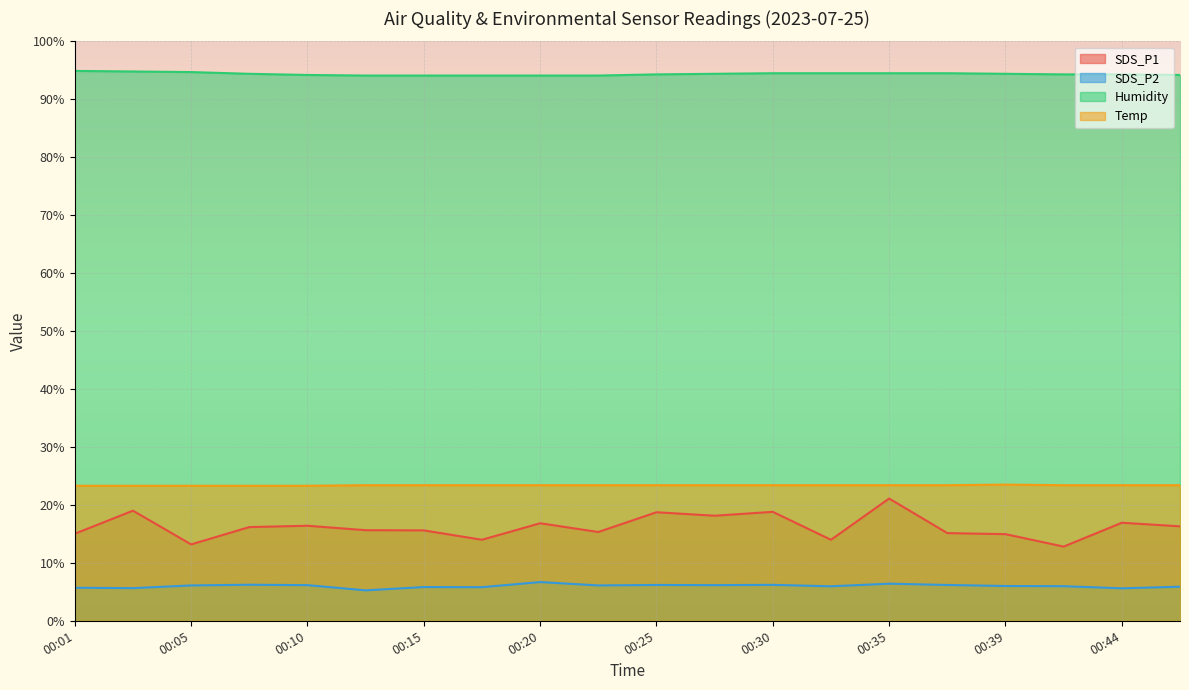

The value of SDS_P1 at 00:20 is 16.8. True or false?

True